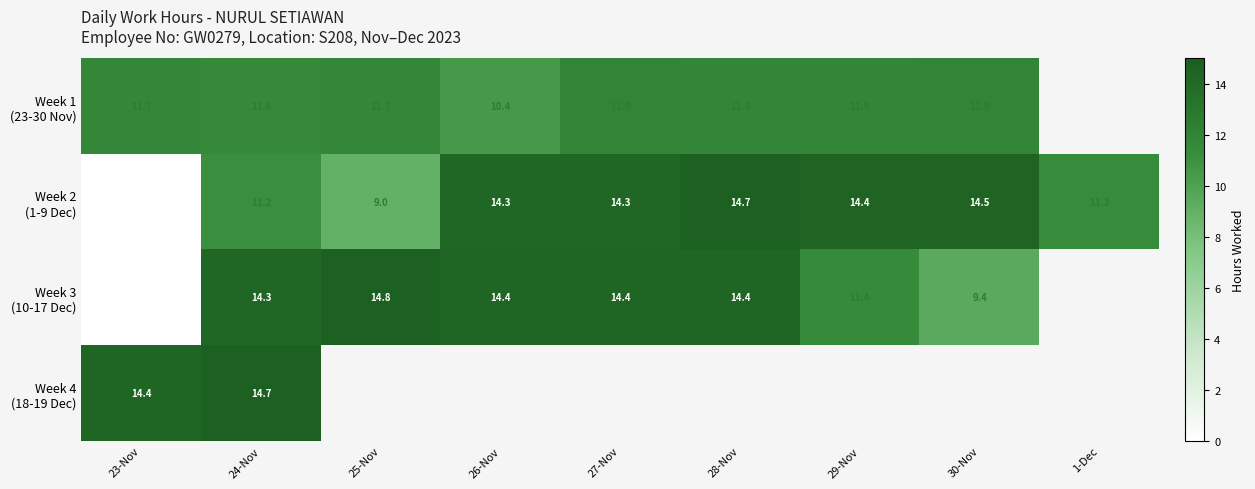

List the series in order of their overall mean, lowest first.

Week 1 (23-30 Nov), Week 2 (1-9 Dec), Week 3 (10-17 Dec), Week 4 (18-19 Dec)